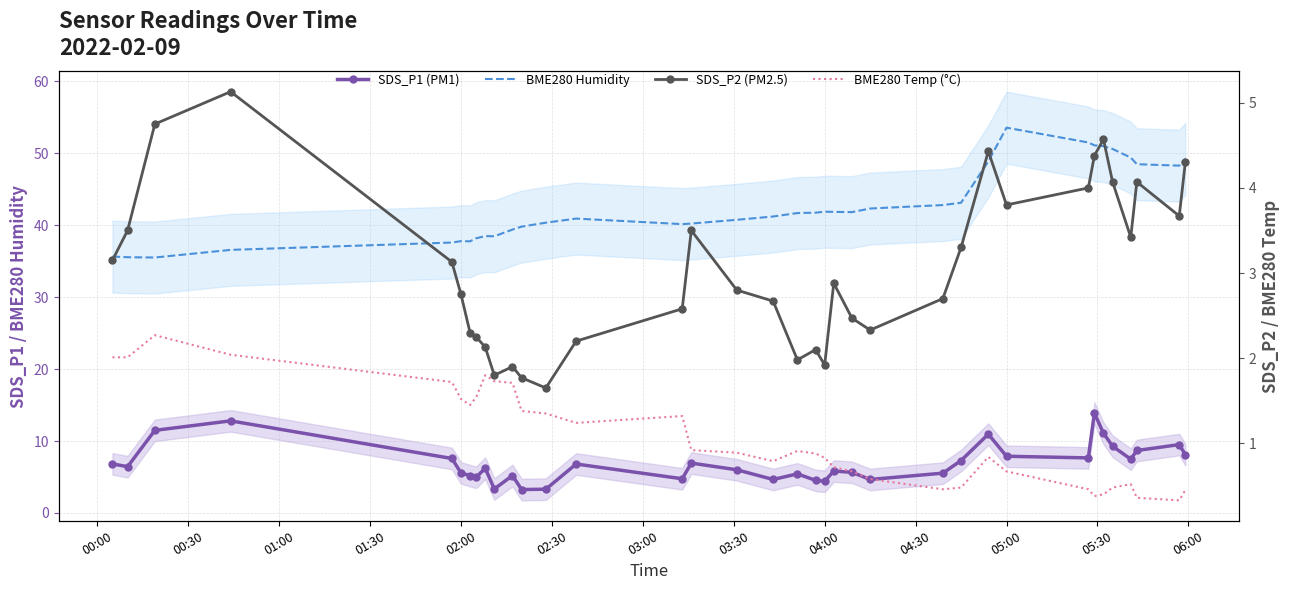

What is the value of the SDS_P2 (PM2.5) point at the 20th from the left?

2.1